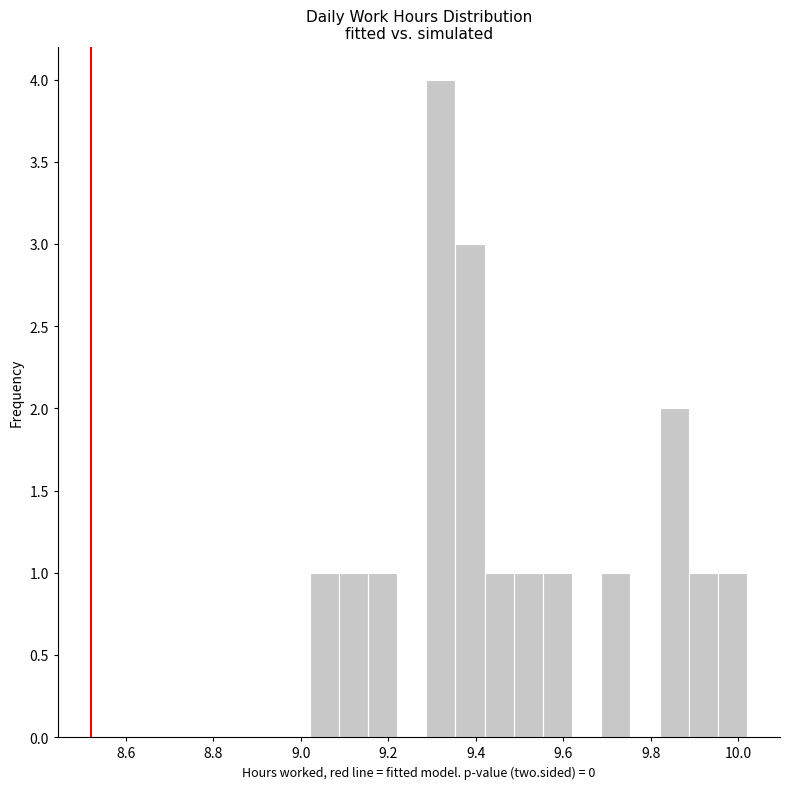

Around what value on the x-axis is the tallest bar? Give the approximate position of its centre, as read against the axis.

9.32